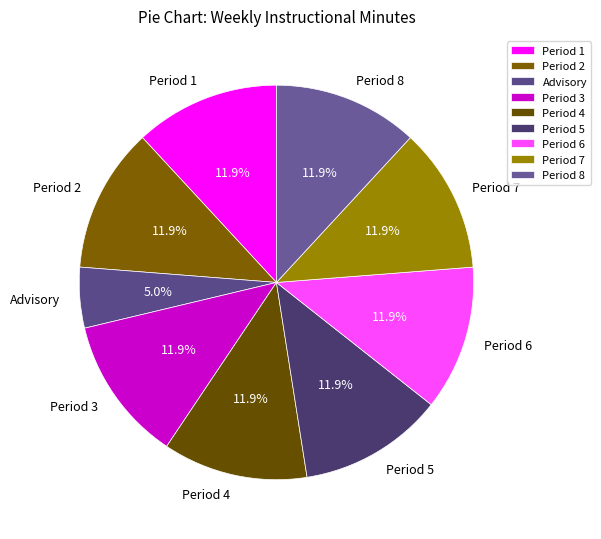

How many segments does this pie chart have?

9